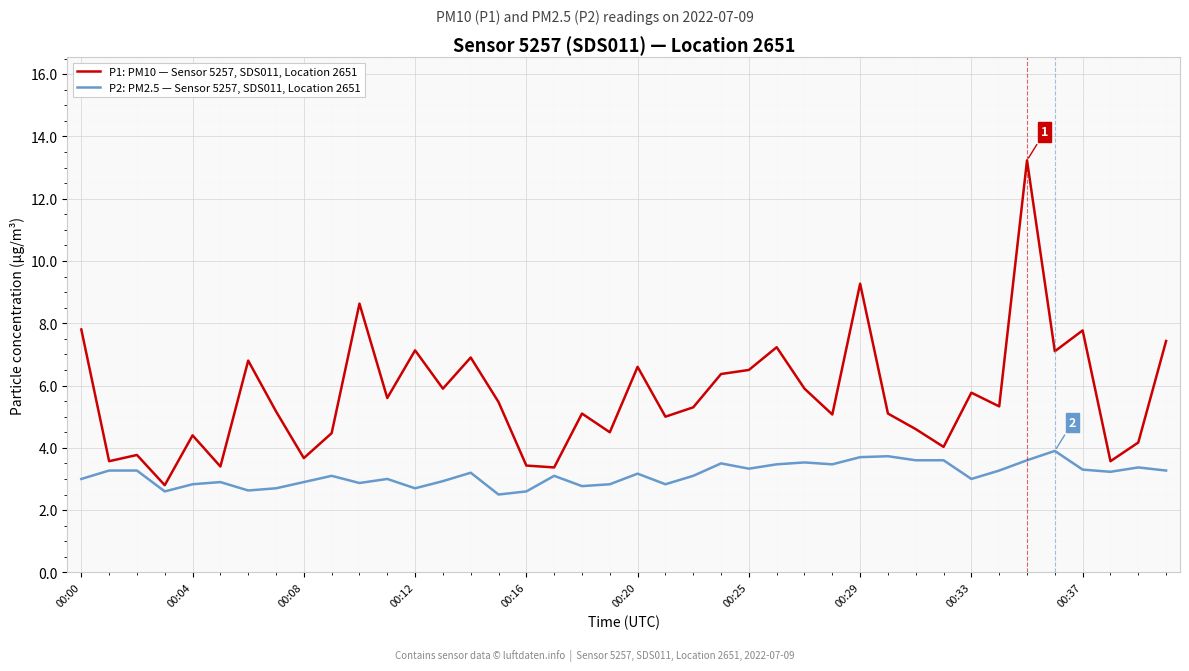

True or false: P1: PM10 — Sensor 5257, SDS011, Location 2651 and P2: PM2.5 — Sensor 5257, SDS011, Location 2651 intersect in this chart.

False